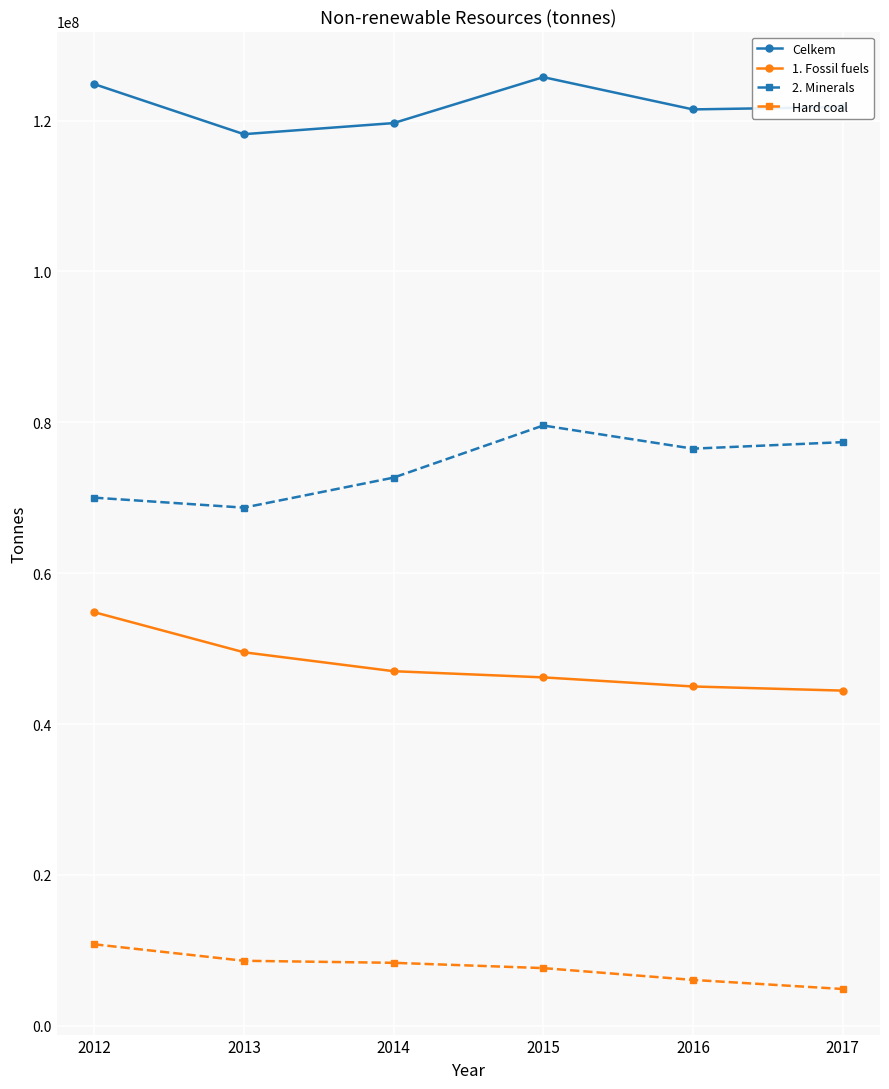

What is the sum of all 1. Fossil fuels values?

286926776.0